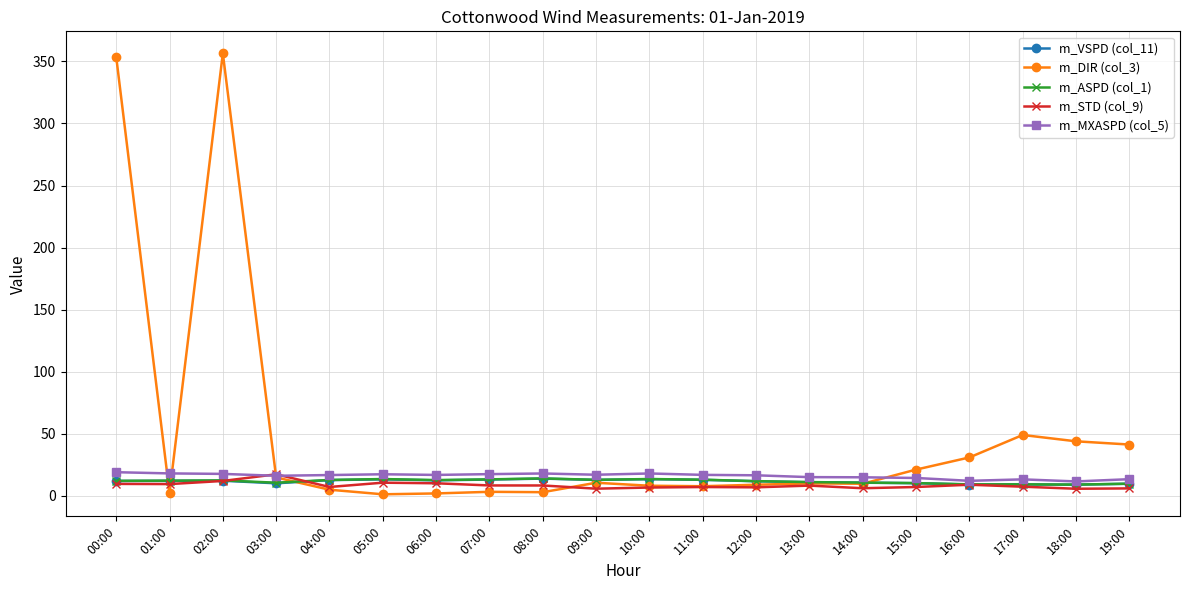

The value of m_ASPD (col_1) at 00:00 is 12.1. True or false?

True